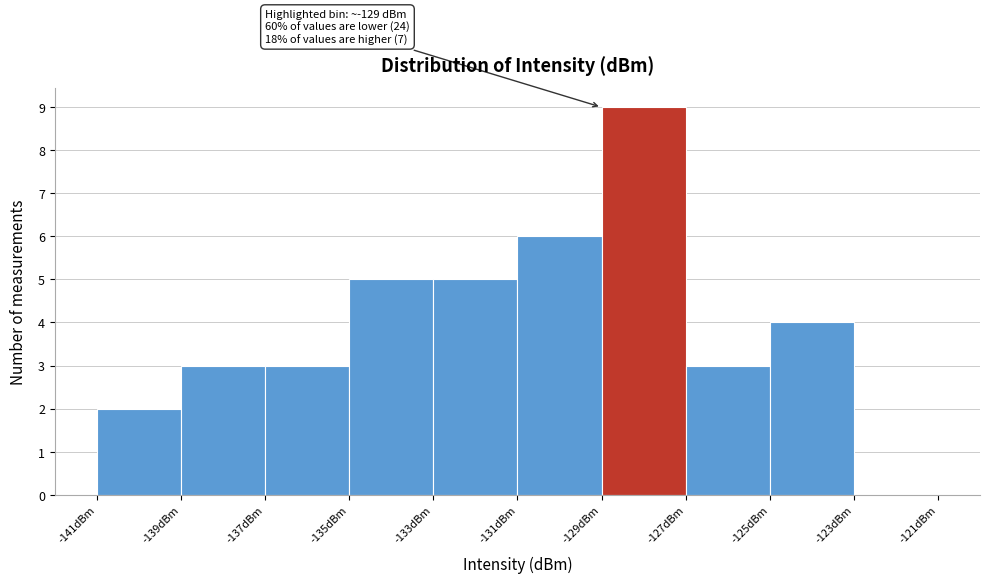

Which range on the x-axis has the tallest bar?

-129 to -127